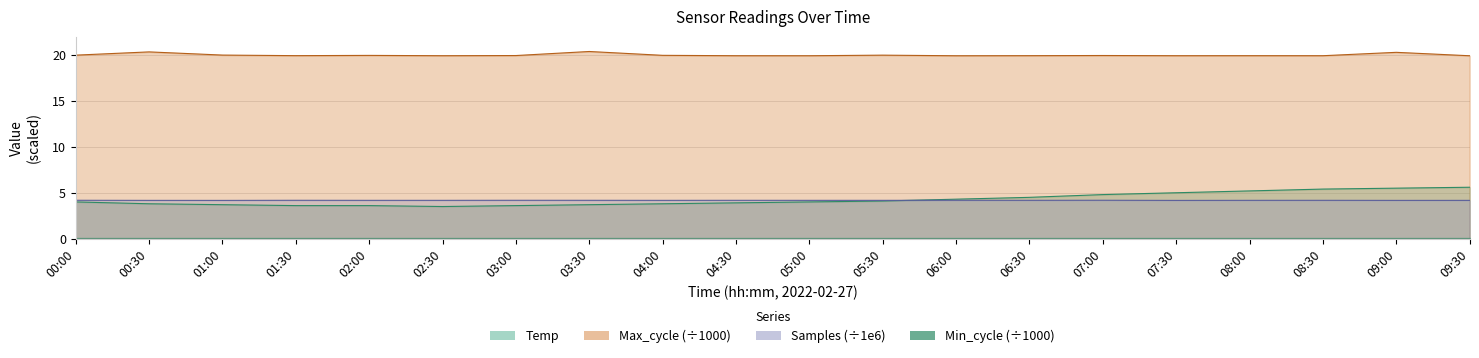

Which has a higher value, 06:00 or 01:00?

06:00